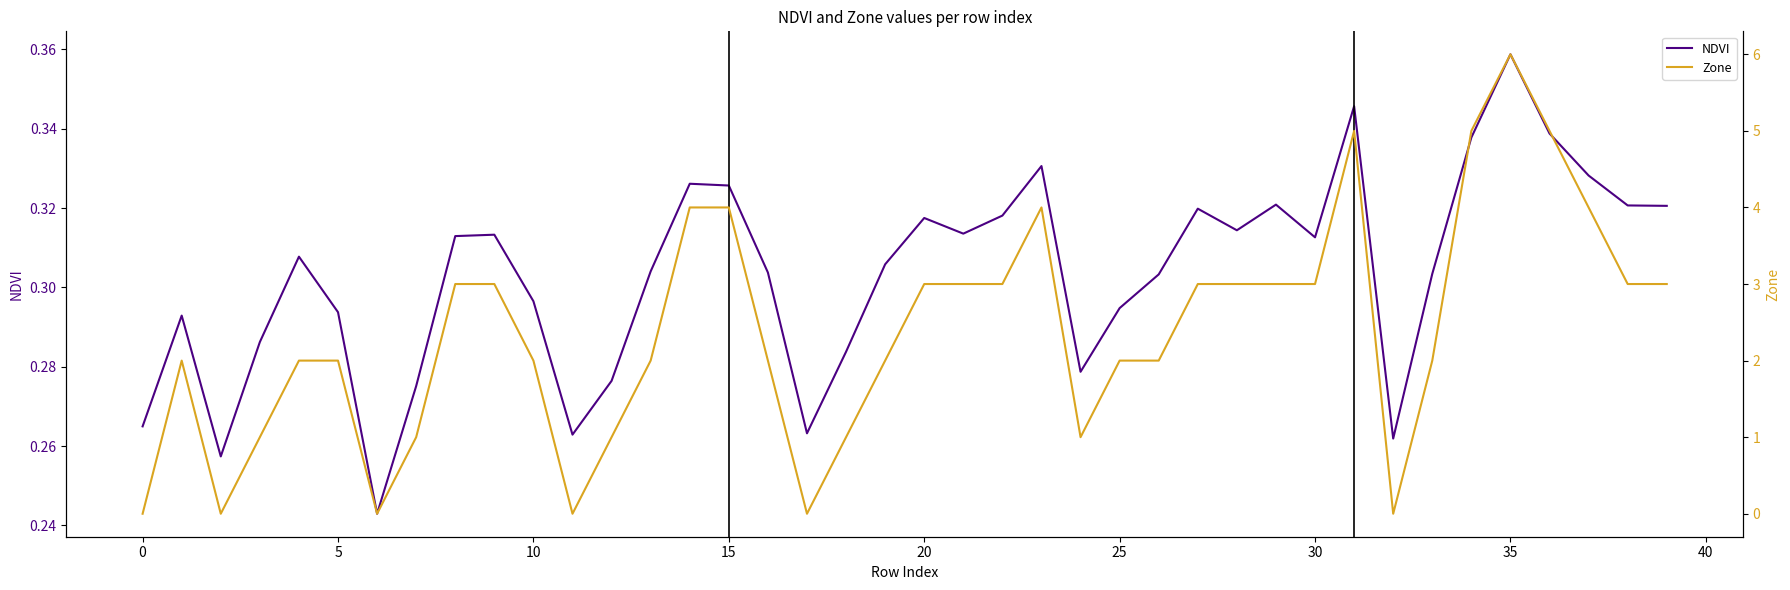

What is the value of the NDVI point at the 35th from the left?

0.3